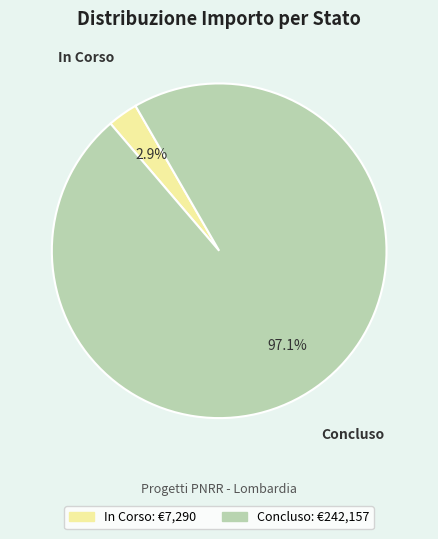

Which category has the biggest portion of the pie?

Concluso